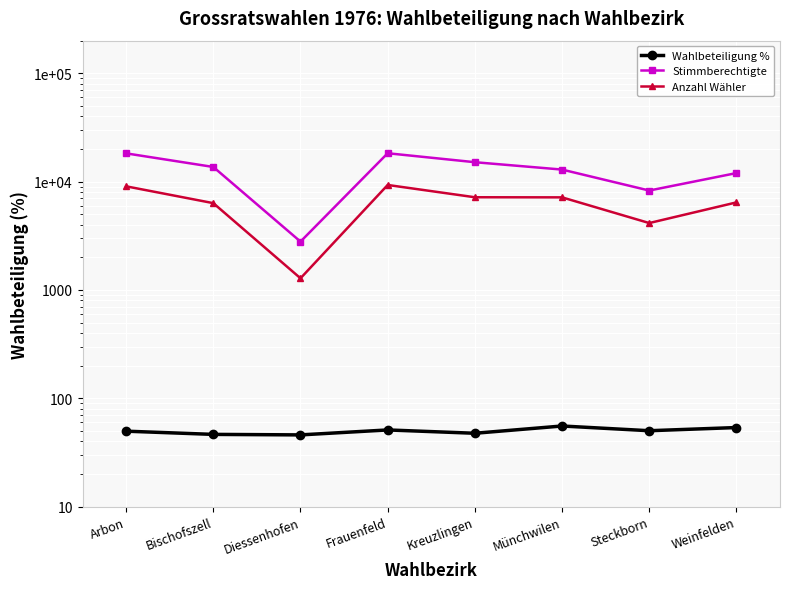

What is the label of the 2nd point from the left?

Bischofszell